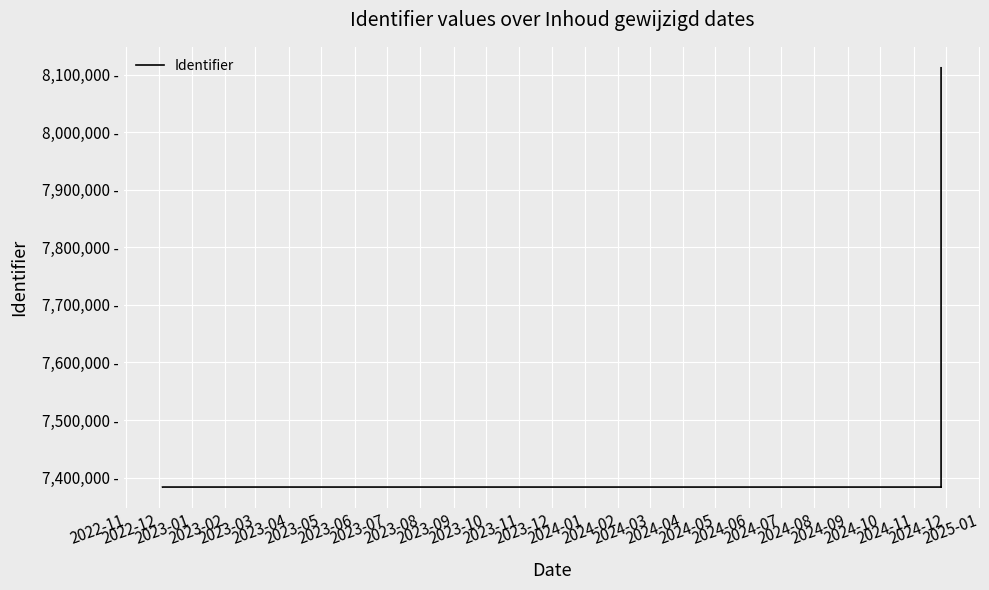

Does the chart display data point markers on the line(s)?

No